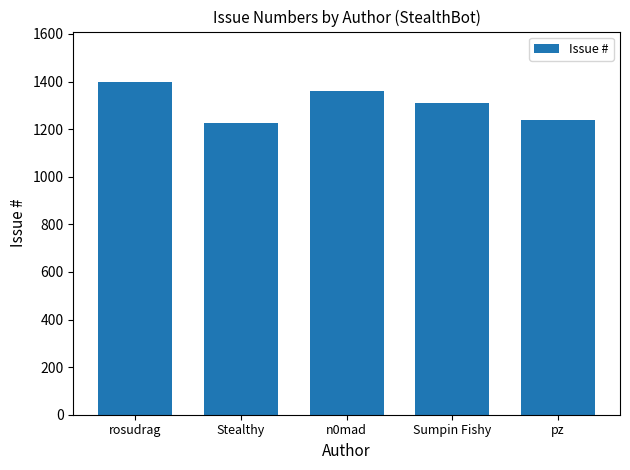

What is the average value?

1307